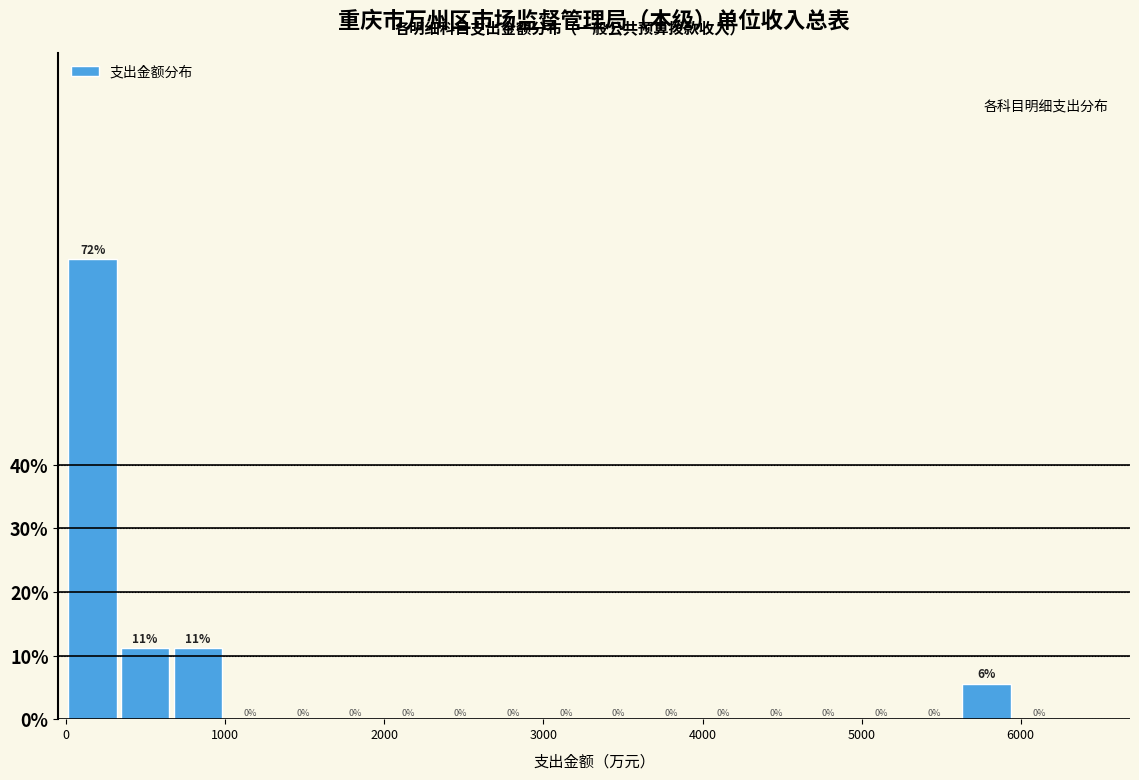

Read against the x-axis, roughly where is the centre of the tallest bar?

200